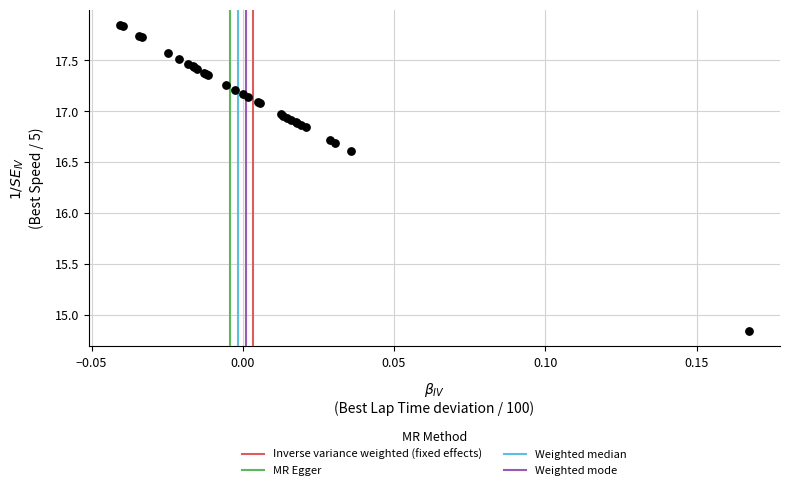

What Y value in the scatter plot is closest to 16?

16.6